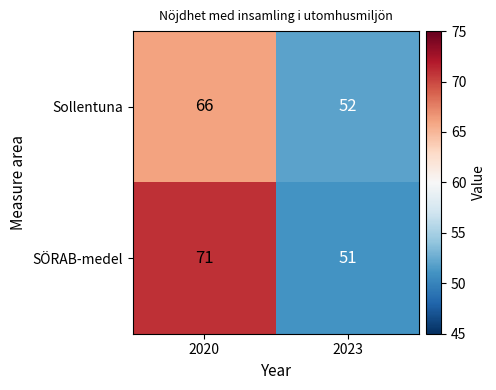

Which category has the lowest value in the Sollentuna series?

2023